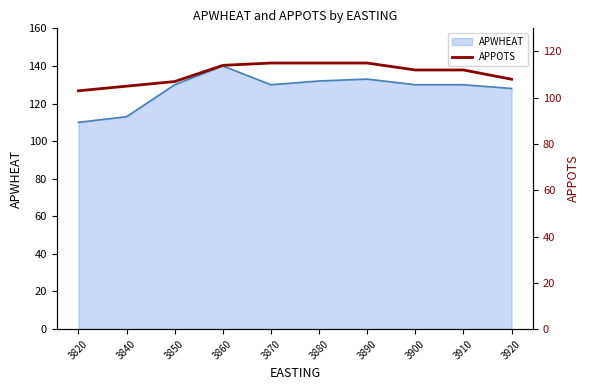

How many lines are shown in the chart?

1